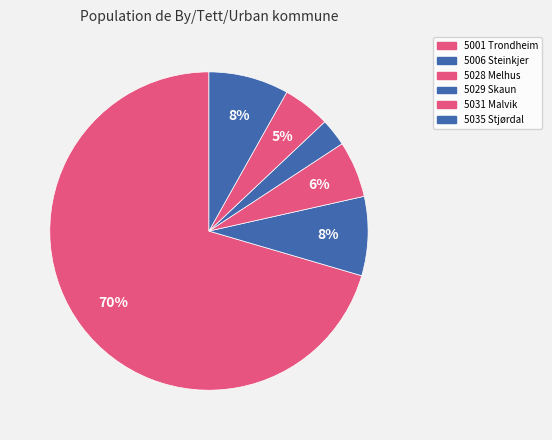

Count the number of slices in the pie.

6